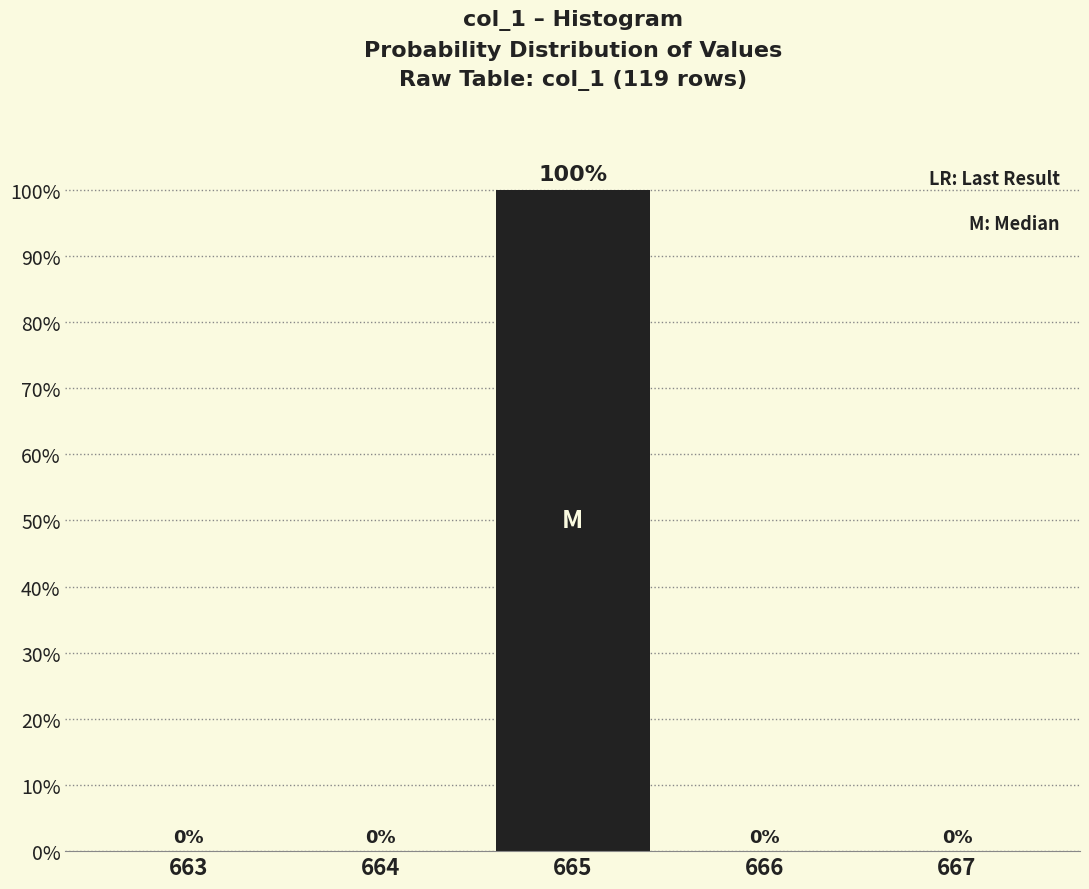

Reading right to left, transcribe all the data shown in this chart.

667=0	666=0	665=100	664=0	663=0